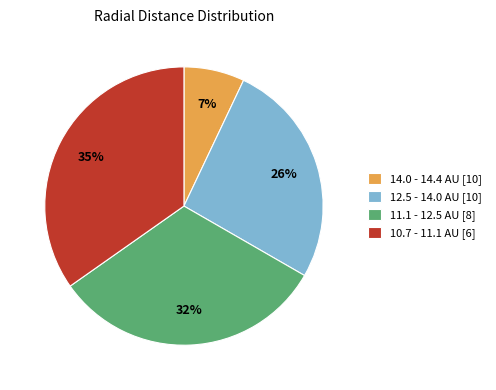

Combined, do 10.7 - 11.1 AU [6] and 11.1 - 12.5 AU [8] account for over 50%?

Yes